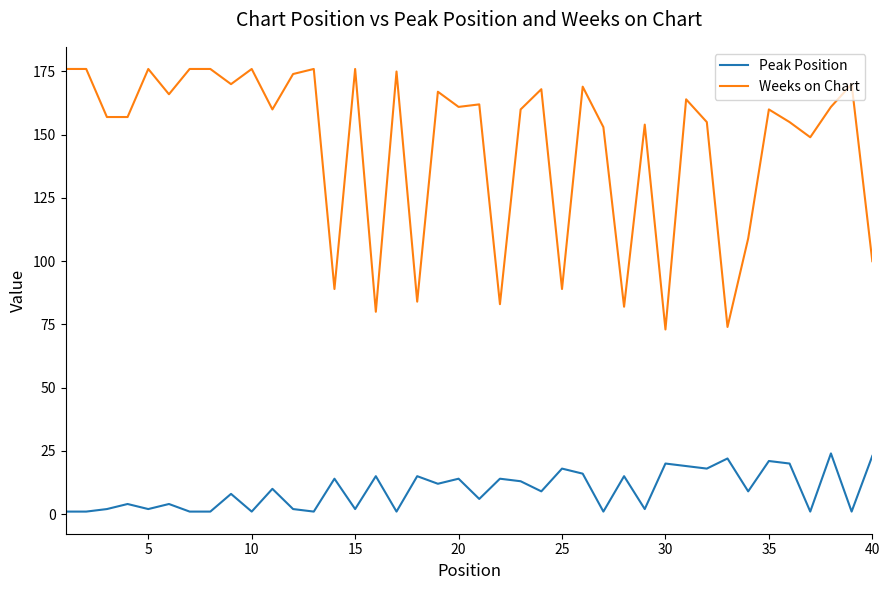

True or false: Peak Position and Weeks on Chart cross at least once.

False